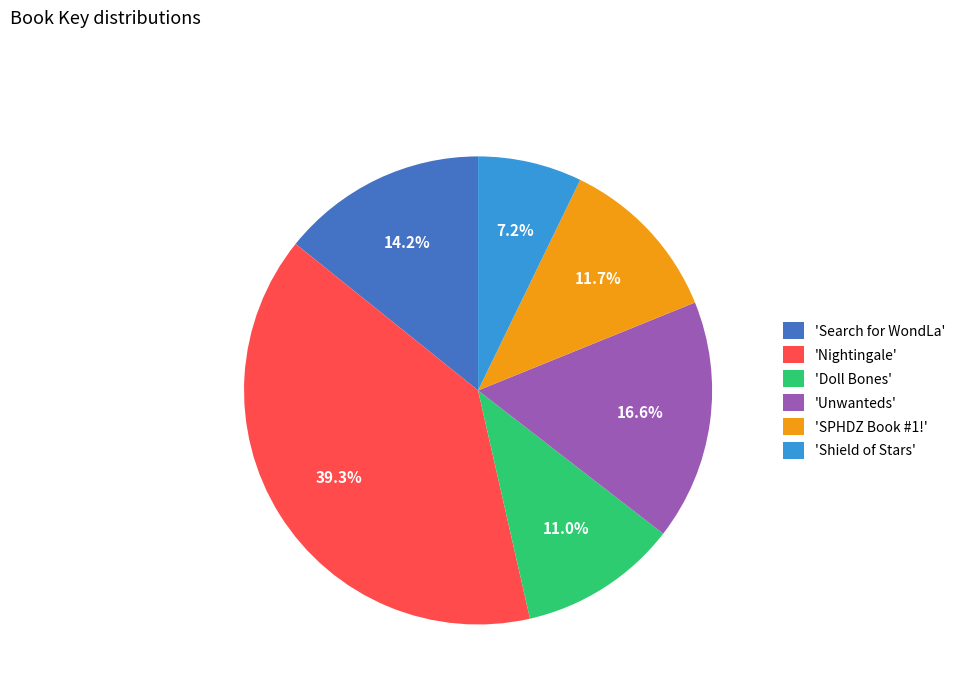

Approximately how many times larger is the value at 'SPHDZ Book #1!' compared to 'Unwanteds'?

0.7